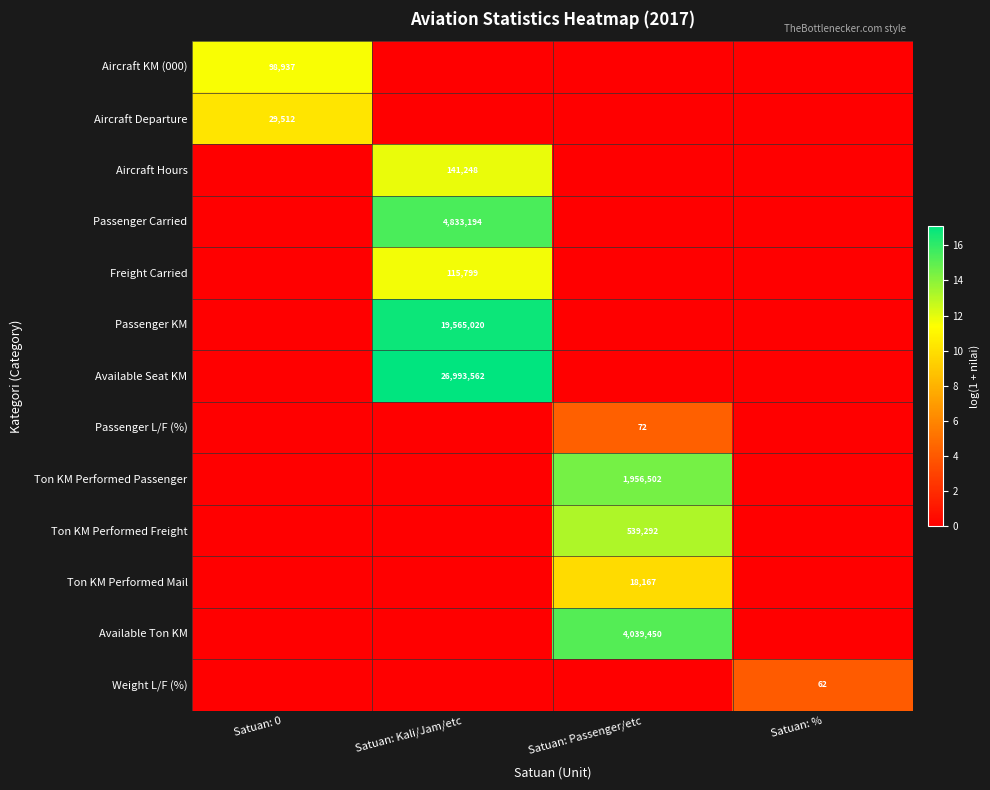

What is the spread (max minus min) of values at Satuan: Passenger/etc?

15.2